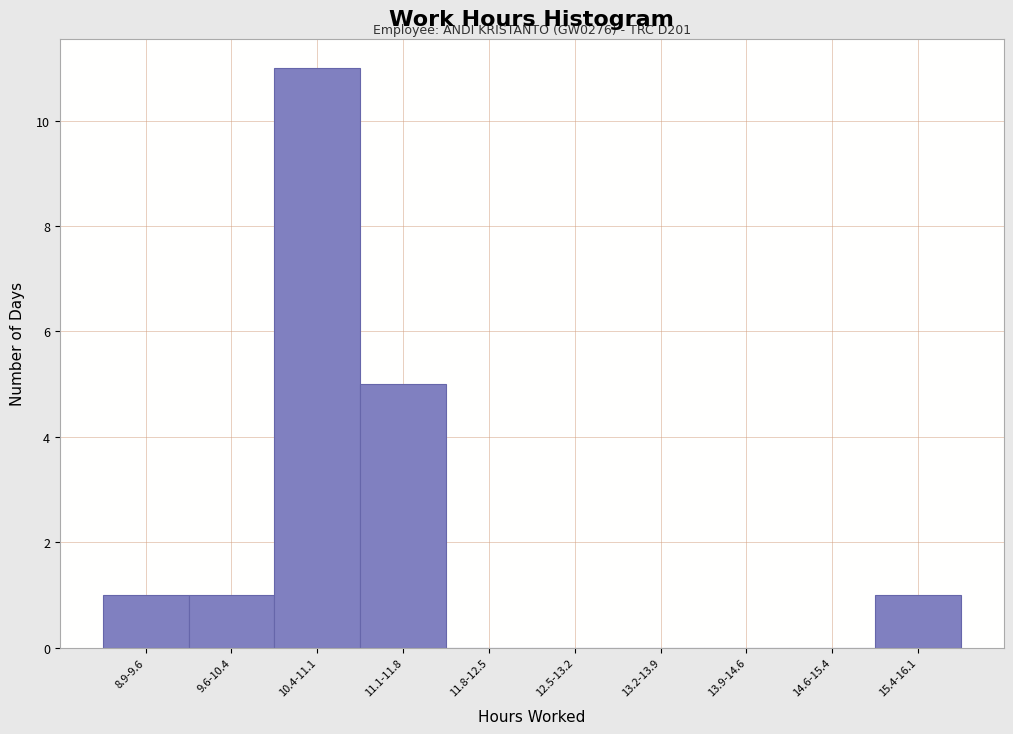

Reading left to right, what are all the values shown in this chart?

8.9-9.6=1	9.6-10.4=1	10.4-11.1=11	11.1-11.8=5	11.8-12.5=0	12.5-13.2=0	13.2-13.9=0	13.9-14.6=0	14.6-15.4=0	15.4-16.1=1